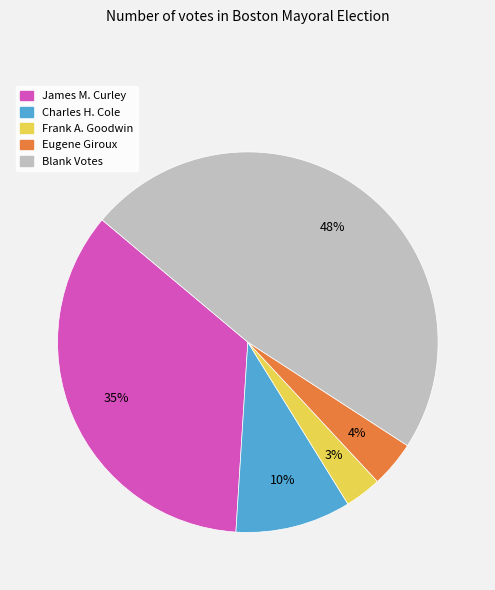

What is the largest slice in the pie chart?

Blank Votes